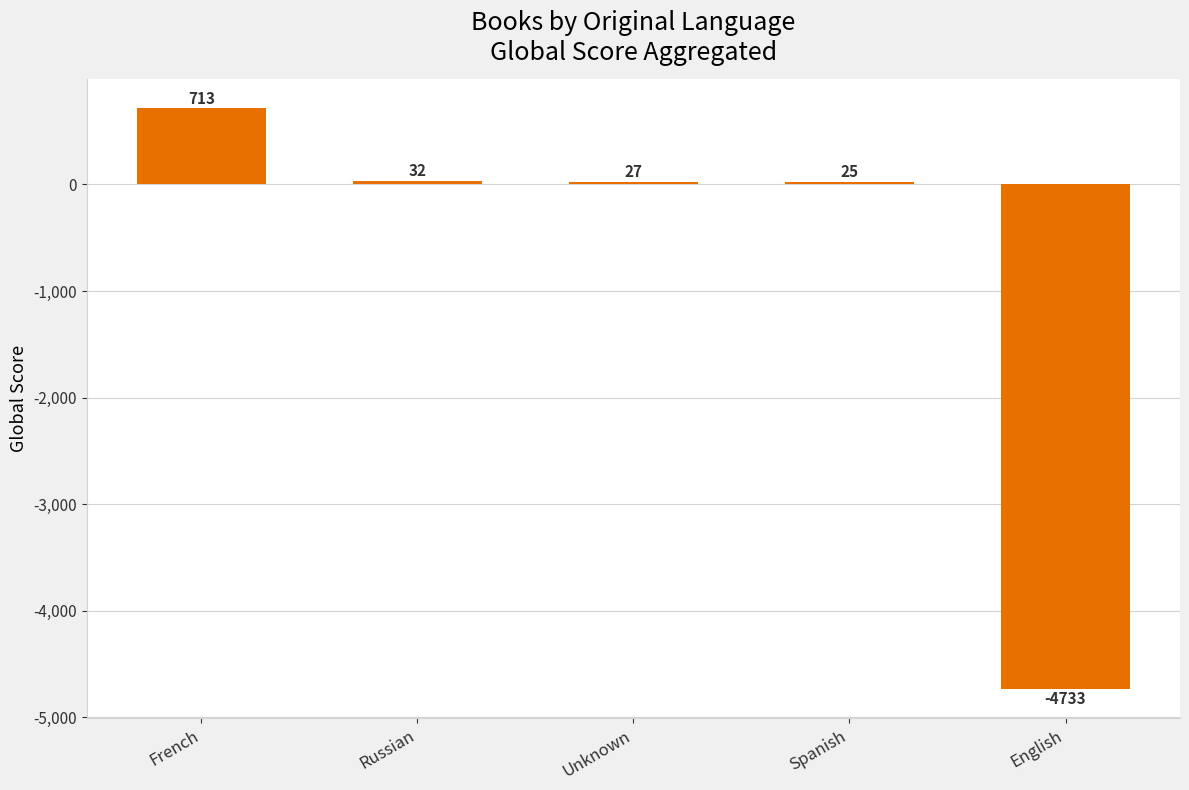

What is the change in value from French to Unknown?

-686